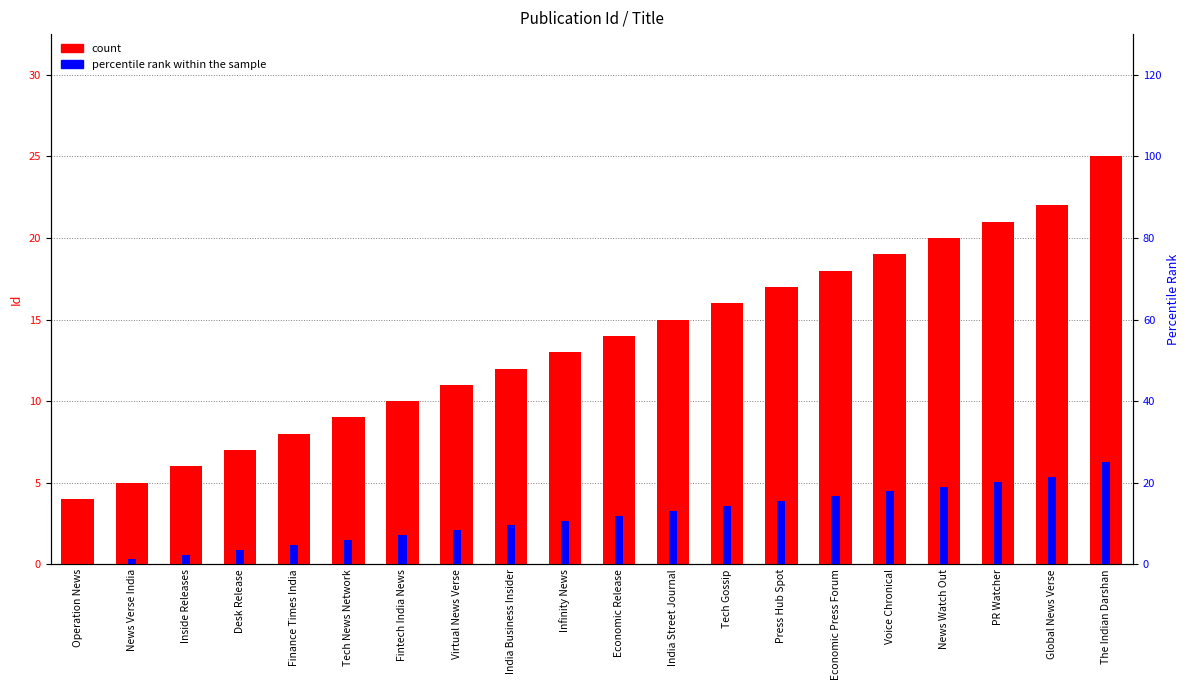

Which series changed the most between Virtual News Verse and Infinity News?

percentile rank within the sample